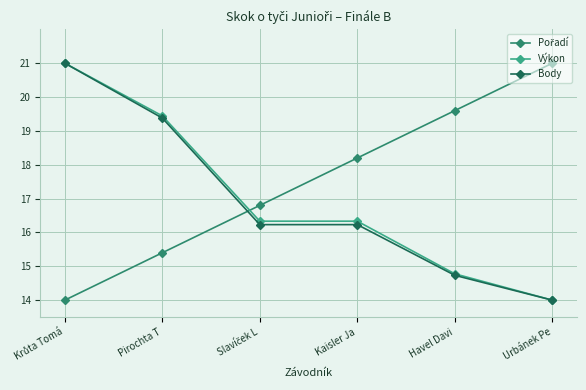

What is the difference between the highest and lowest values at Pirochta T?

4.0